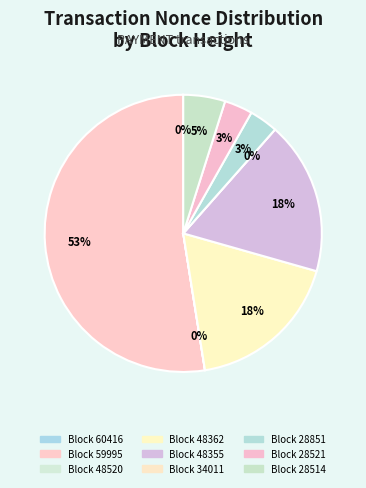

How many slices are in this pie chart?

9